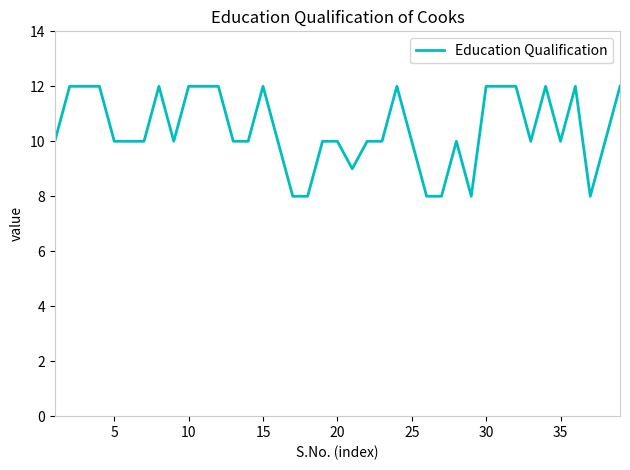

Is this an area chart (filled region under the line)?

No